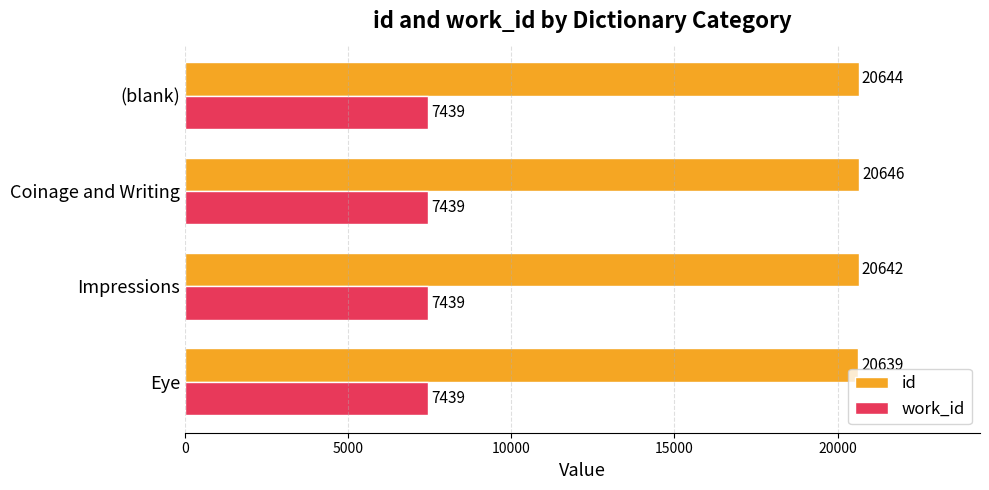

What is the average value of the work_id series?

7439